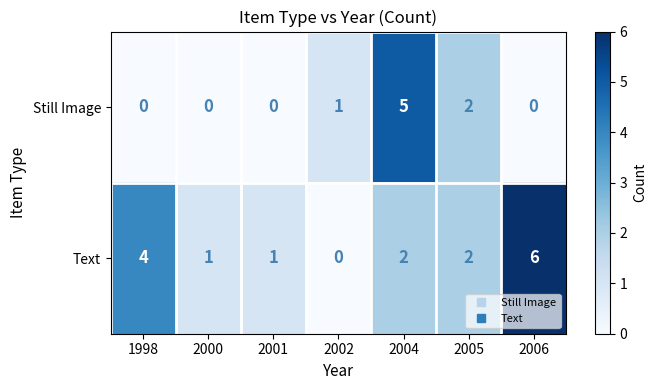

Count the Text values in the range 1 to 4.

5